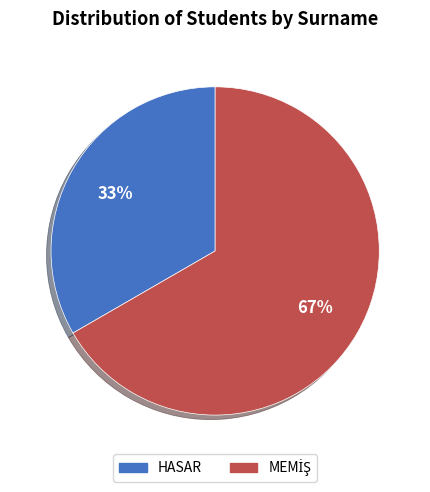

Is it true that HASAR is 33% of the pie?

True